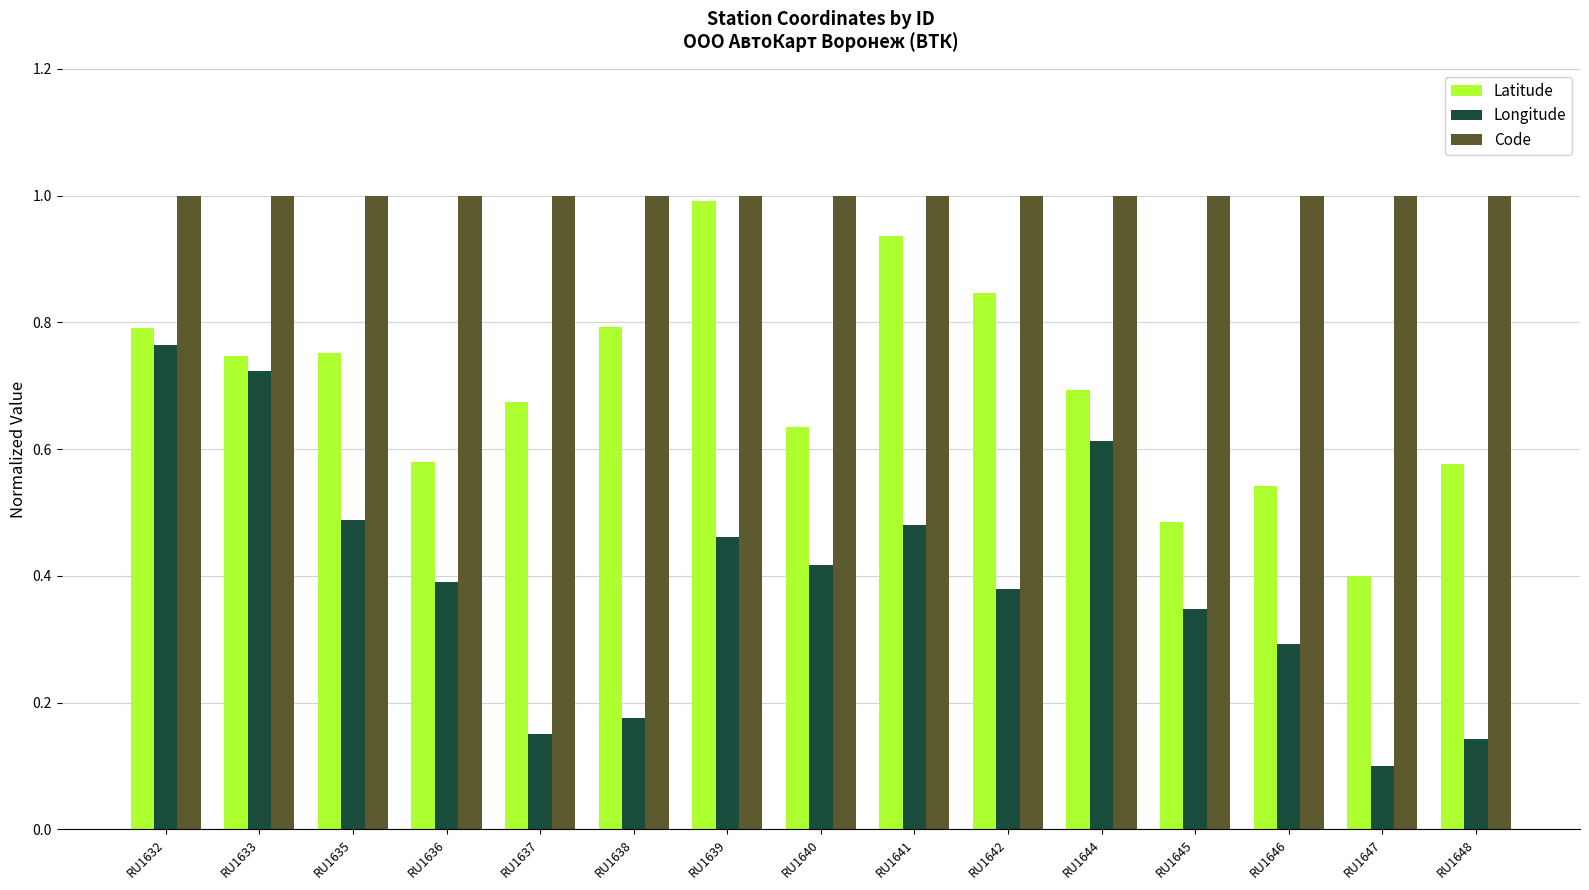

At which label does Longitude reach its peak?

RU1632